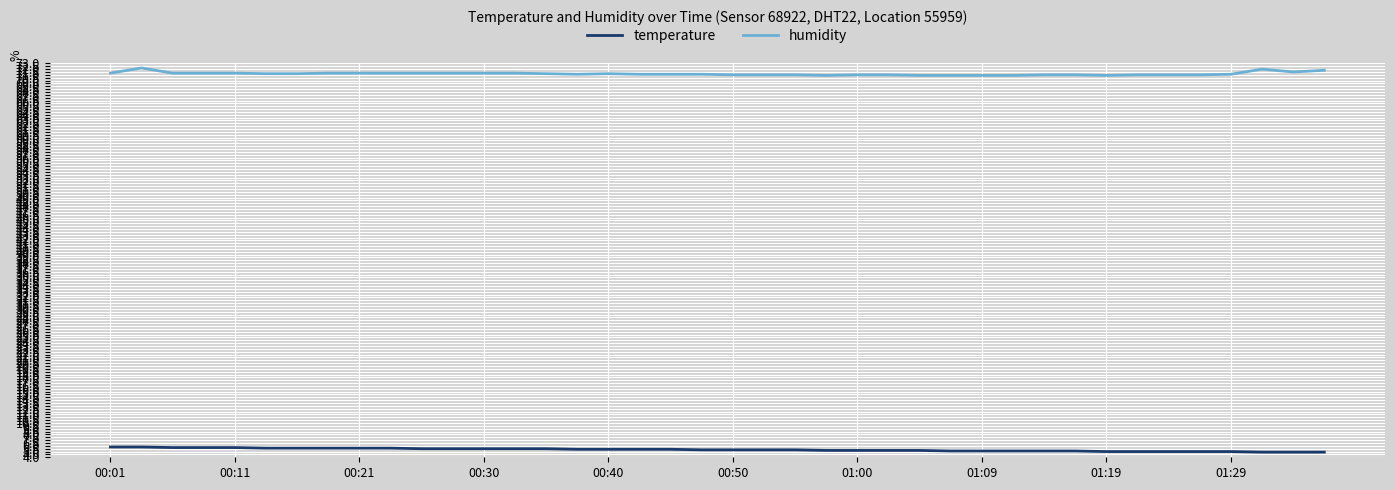

List the series in order of their peak value, highest first.

humidity, temperature